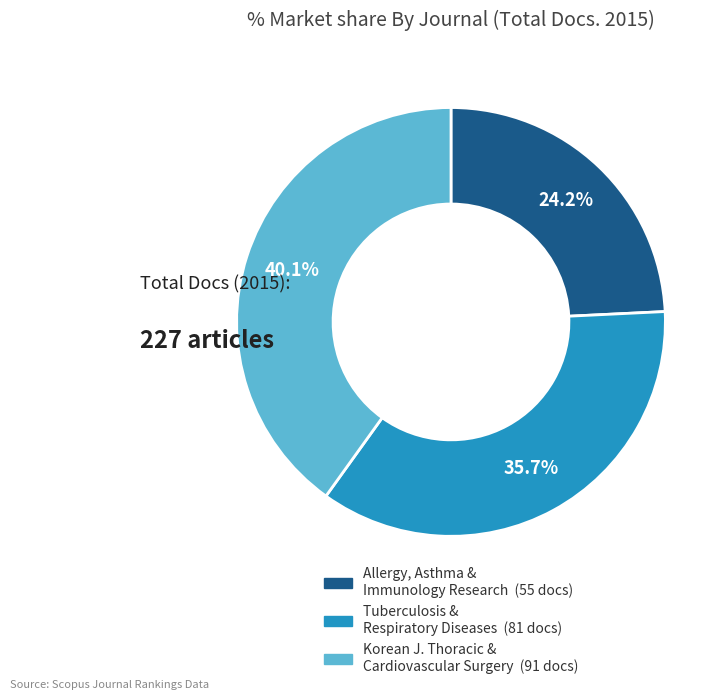

Is there a majority slice in this chart?

No